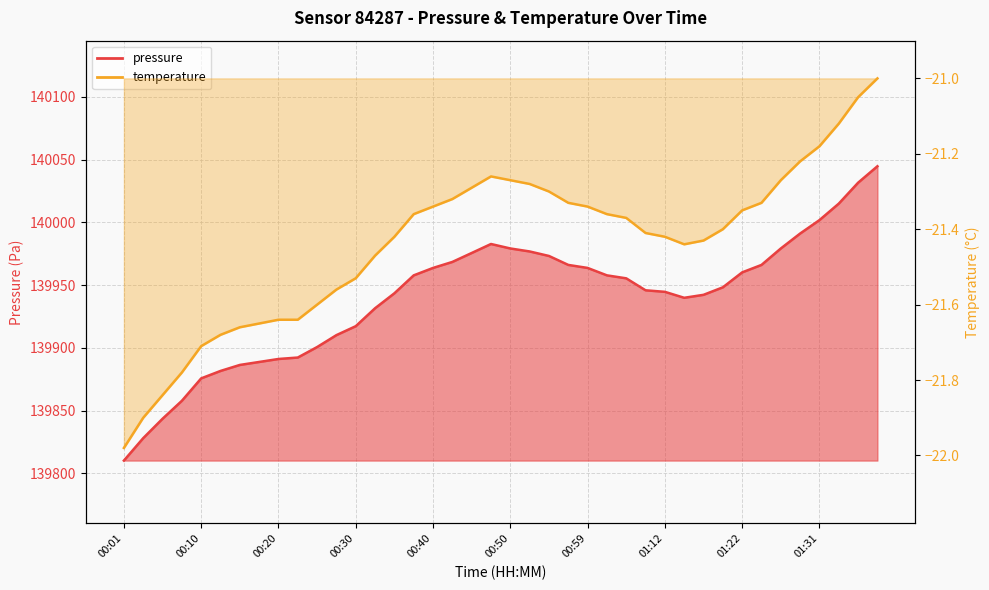

What position from the left is 00:30?

13